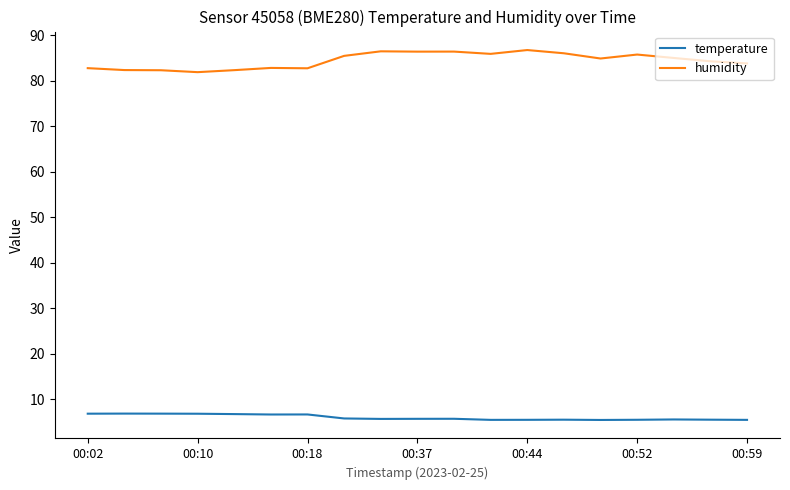

What is the highest value of the temperature series?

6.9